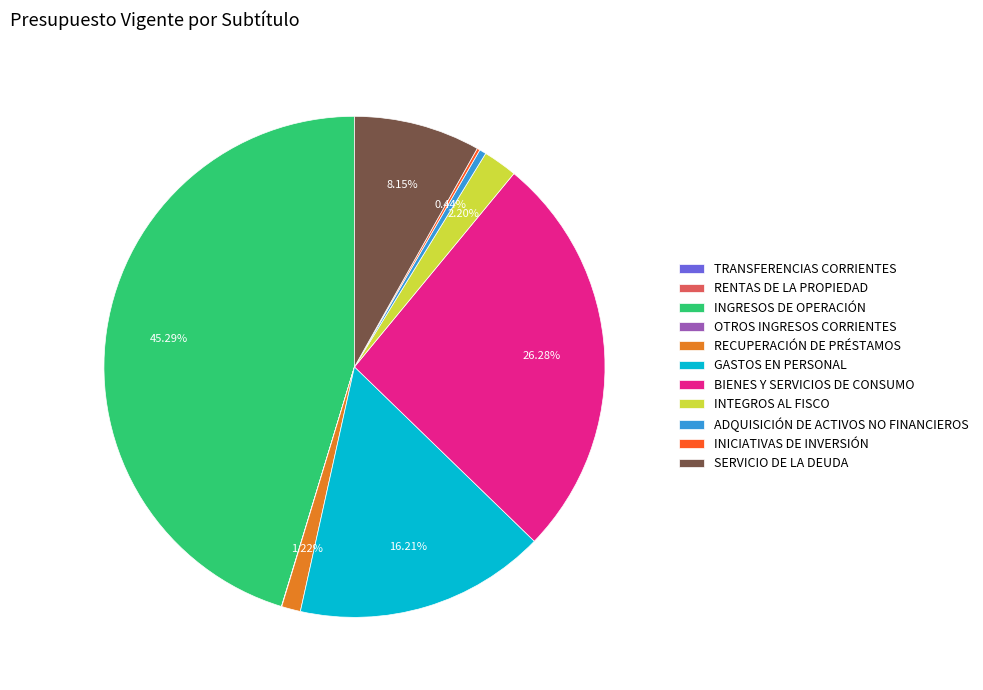

Which has a higher value, GASTOS EN PERSONAL or RECUPERACIÓN DE PRÉSTAMOS?

GASTOS EN PERSONAL